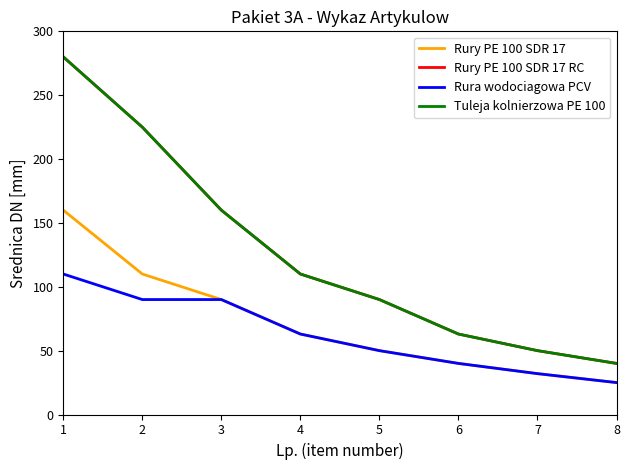

The Rury PE 100 SDR 17 series shows 25 at 8. True or false?

True